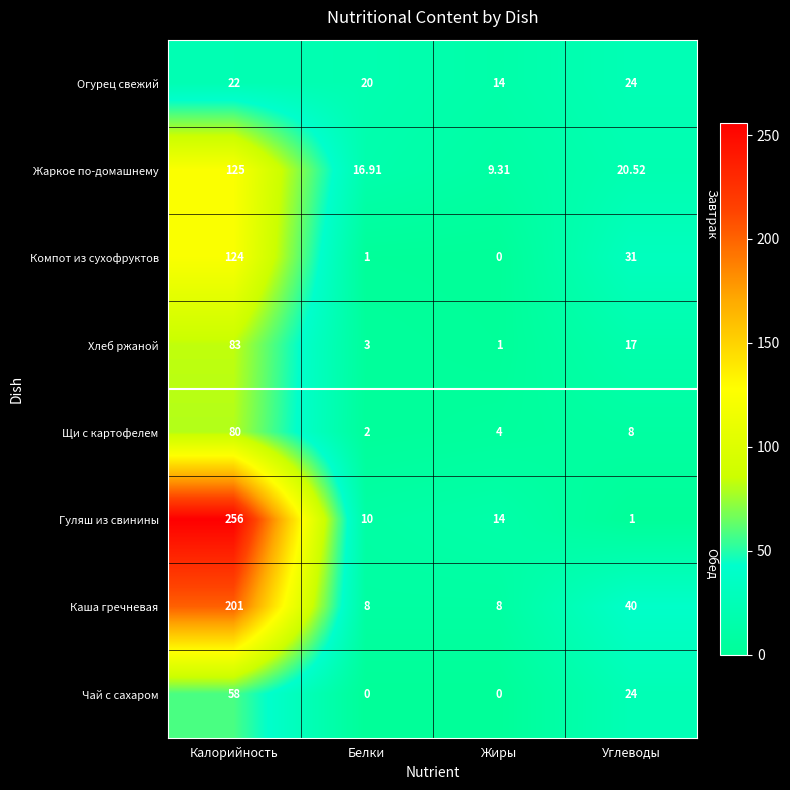

Rank the categories by Компот из сухофруктов value from lowest to highest.

Жиры, Белки, Углеводы, Калорийность